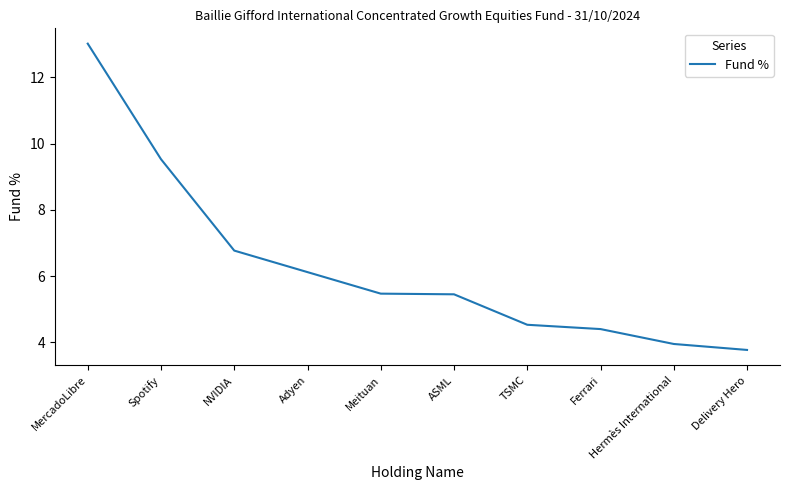

True or false: the data has more than 1 interior local peaks.

False